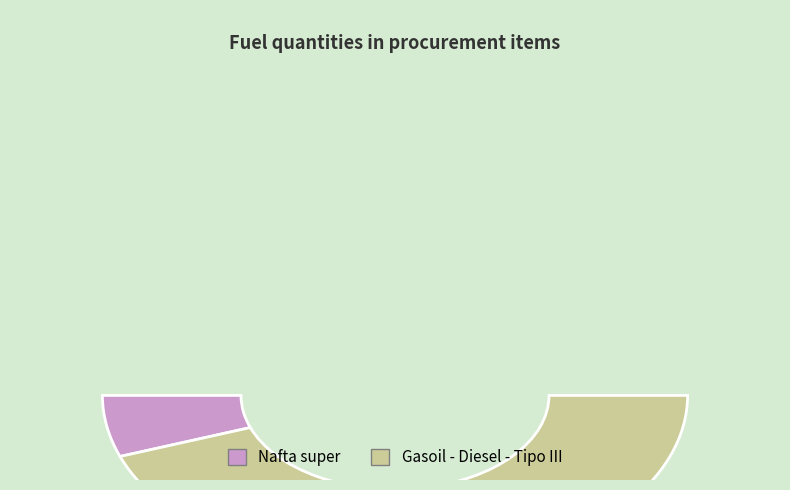

Does Nafta super represent more than half of the total?

No